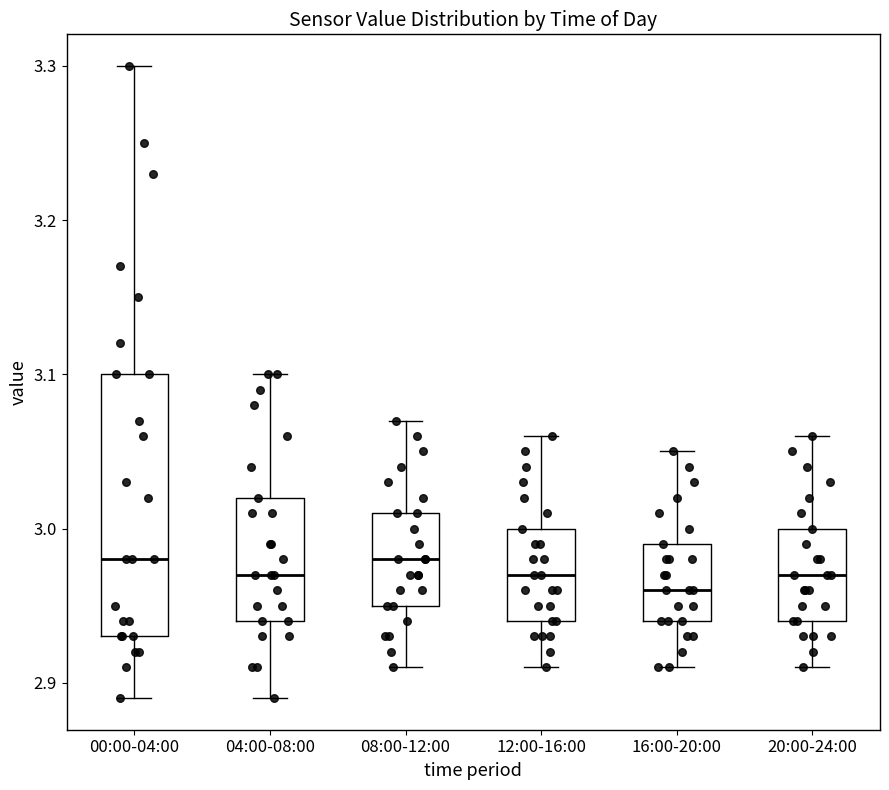

Which box is the tallest, from its lower edge to its upper edge?

00:00-04:00